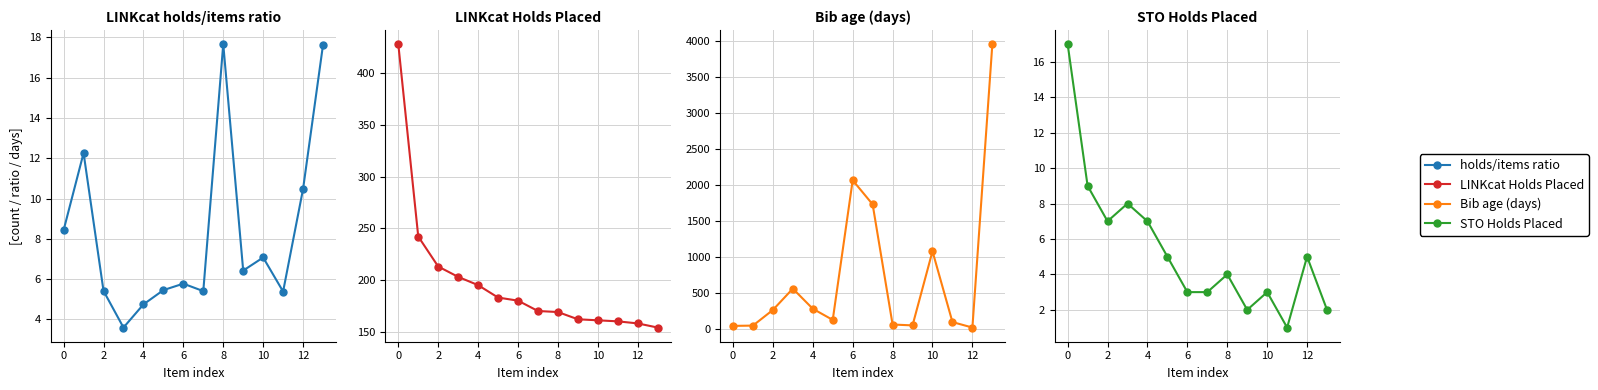

What are all the series names shown in the legend?

holds/items ratio, LINKcat Holds Placed, Bib age (days), STO Holds Placed